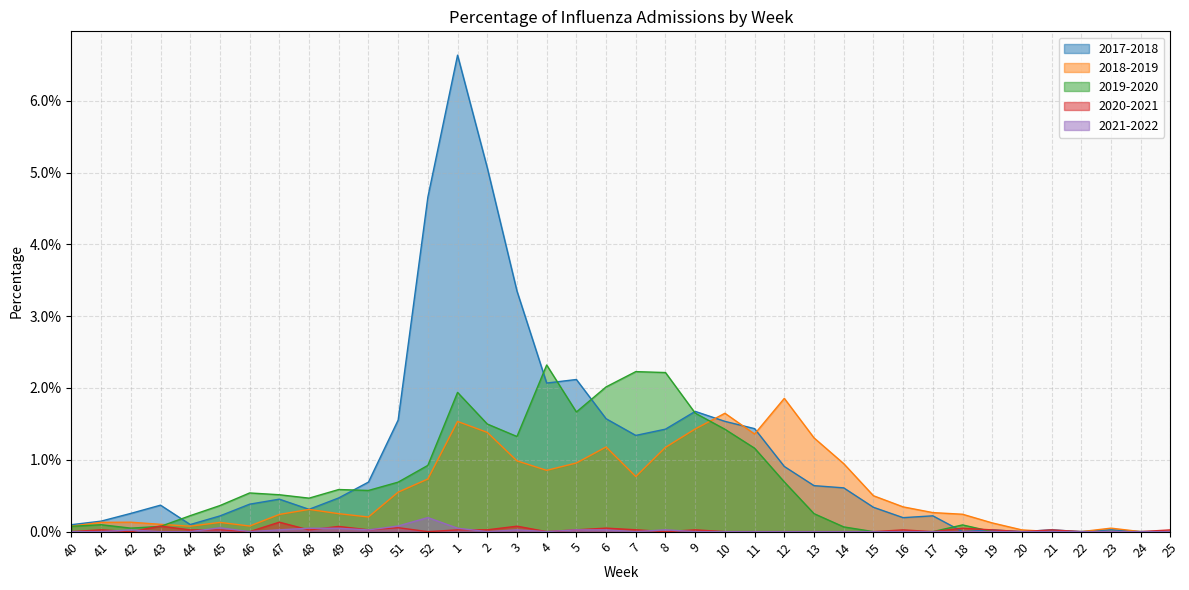

At how many categories does at least one series exceed 0?

36